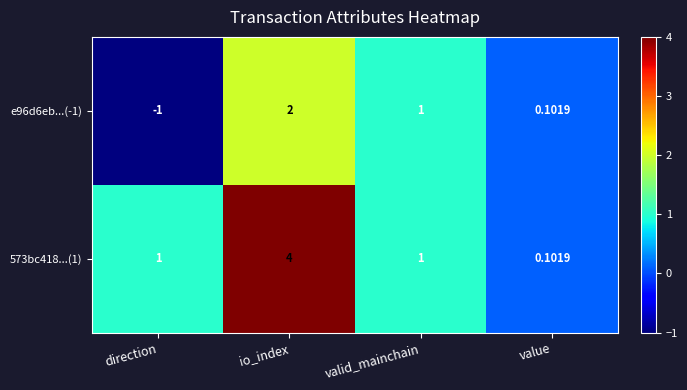

Where does the e96d6eb...(-1) series first go above 1?

io_index